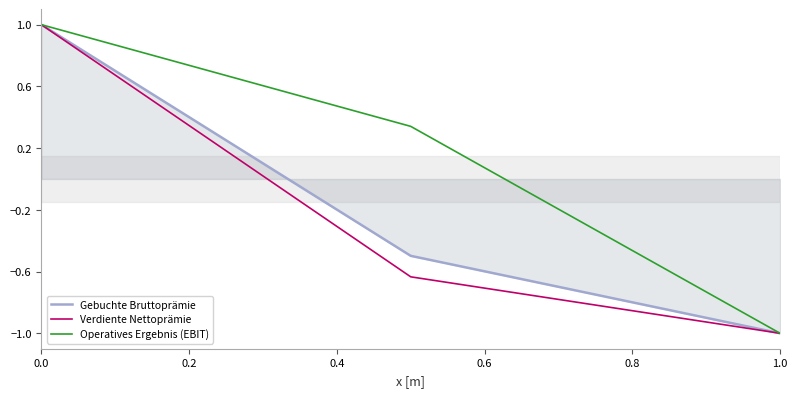

Which series has the largest total across all categories?

Operatives Ergebnis (EBIT)